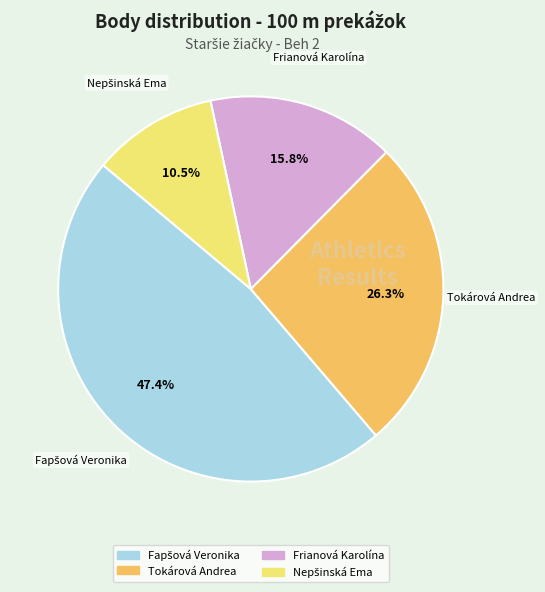

To the nearest percent, what is the average slice percentage?

25%